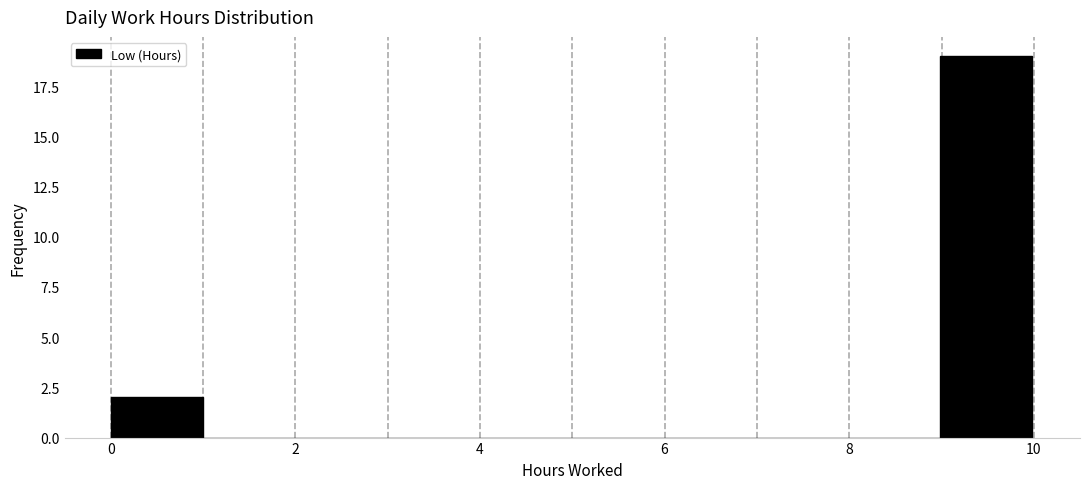

What is the height of the bar covering 0 to 1 on the x-axis? Neither the bar edges nor the heights are printed on the chart, so give them approximately, as read against the axes.

2